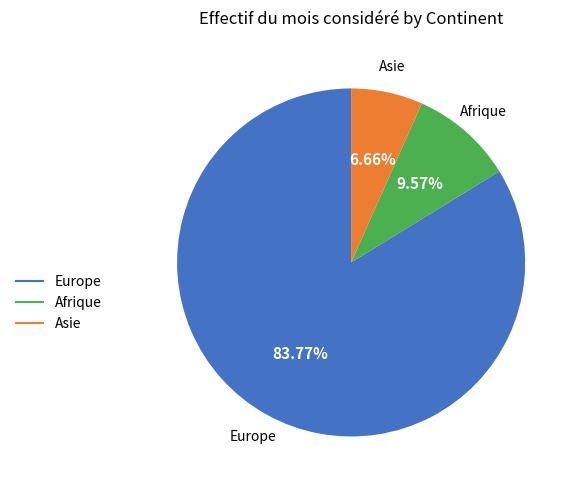

Is there a majority slice in this chart?

Yes